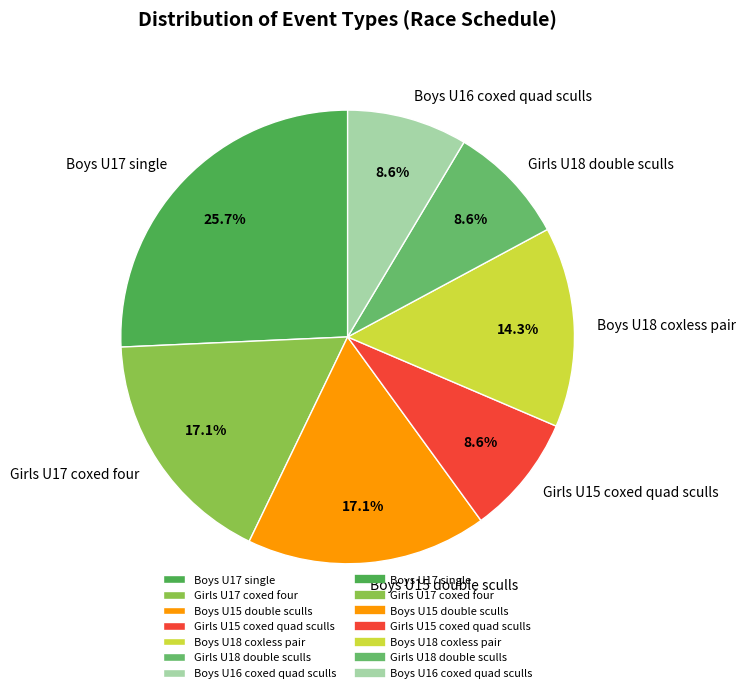

To the nearest percent, what portion does Girls U18 double sculls represent?

9%